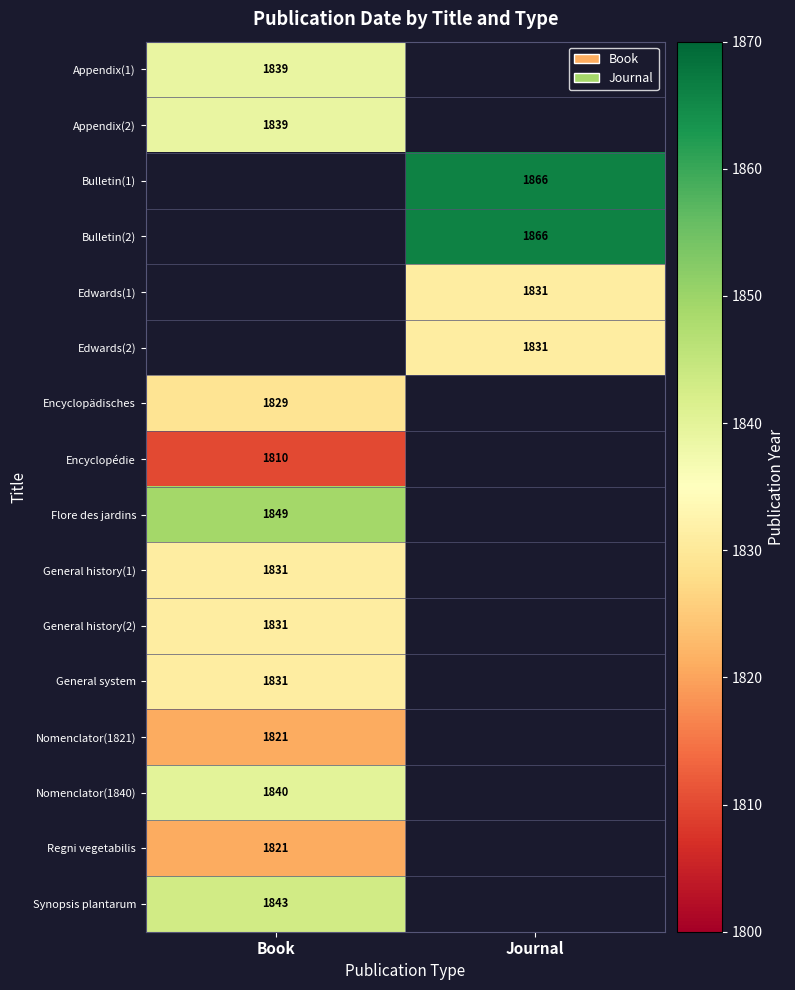

Is it true that Nomenclator(1821) equals 879 at Book?

False